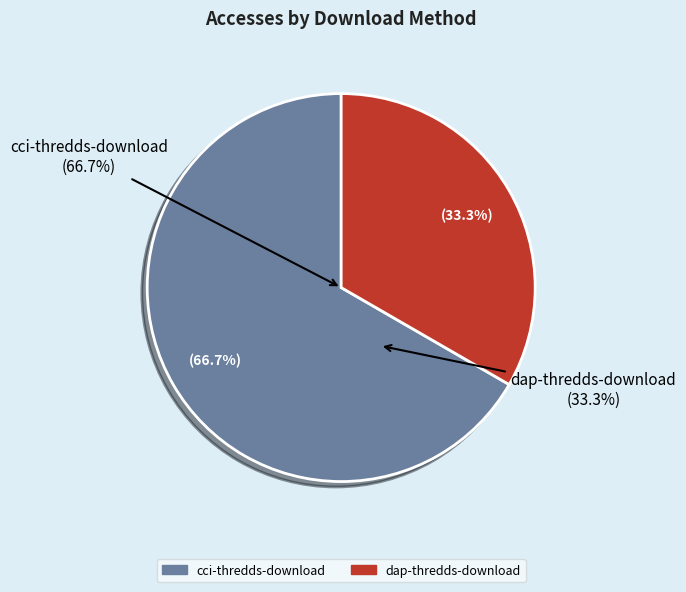

Do cci-thredds-download and dap-thredds-download together represent more than half of the pie?

Yes